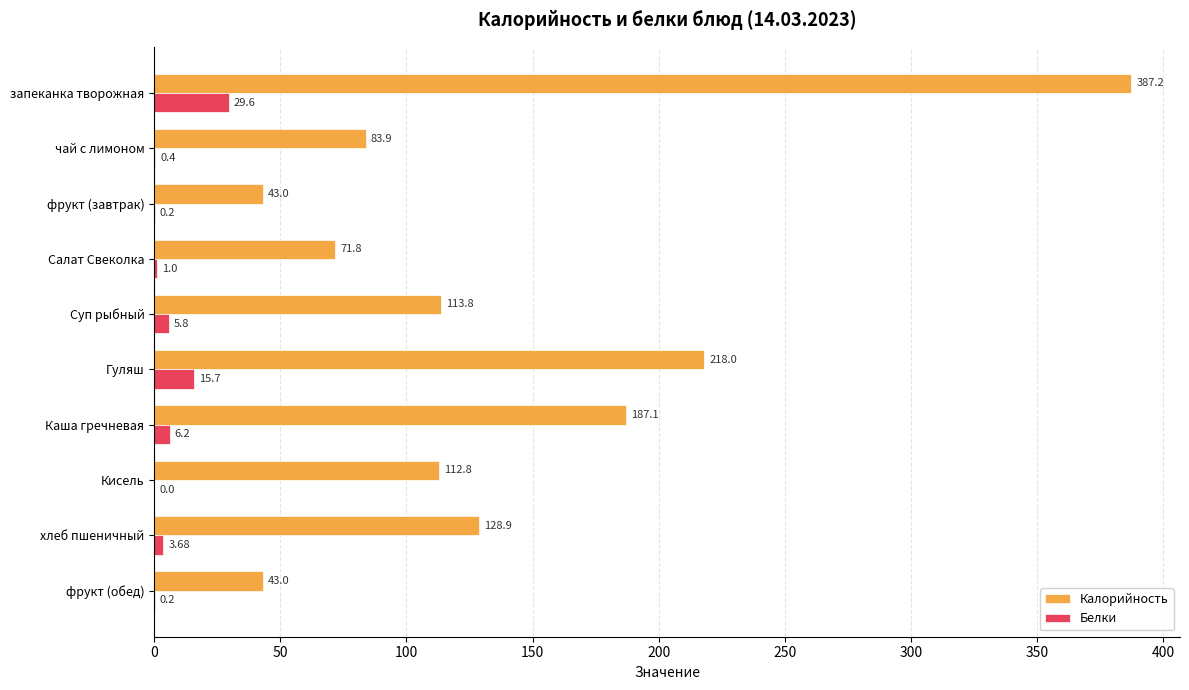

What is the sum of the Белки values at Суп рыбный and Салат Свеколка?

6.8